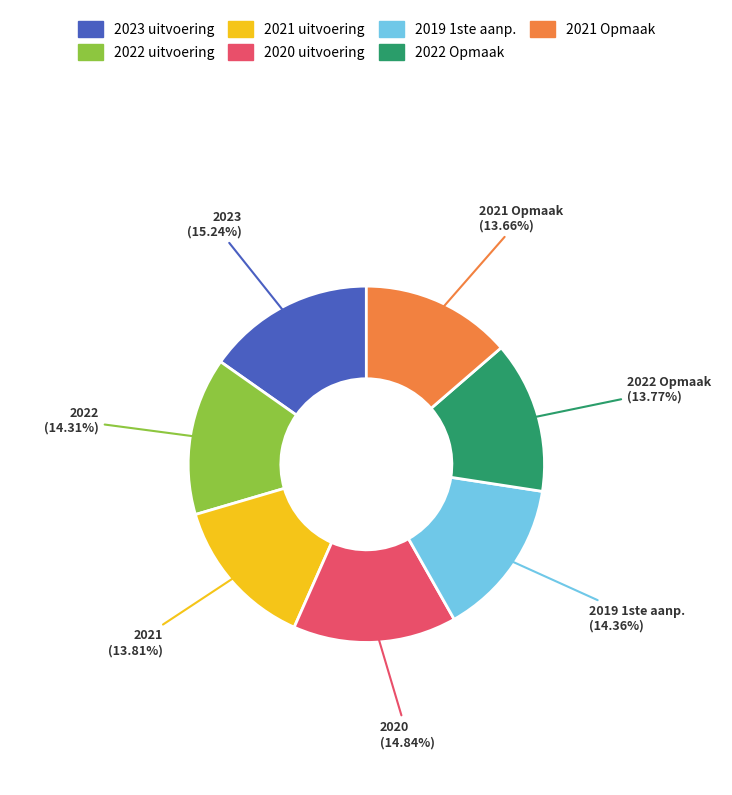

Does any single category account for the majority?

No